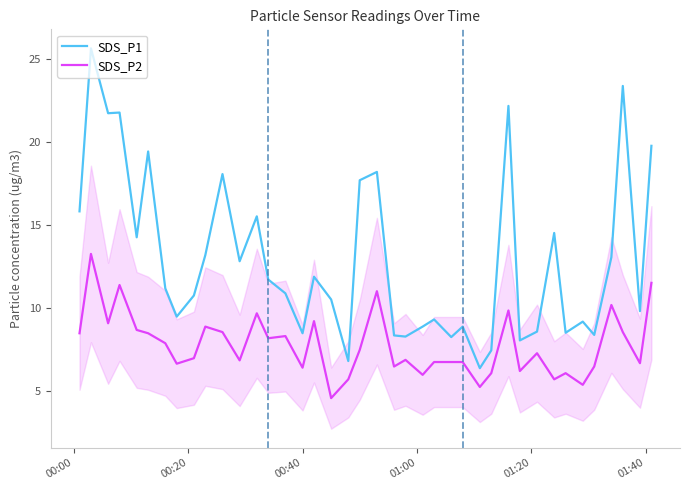

Which series has the widest spread of values?

SDS_P1